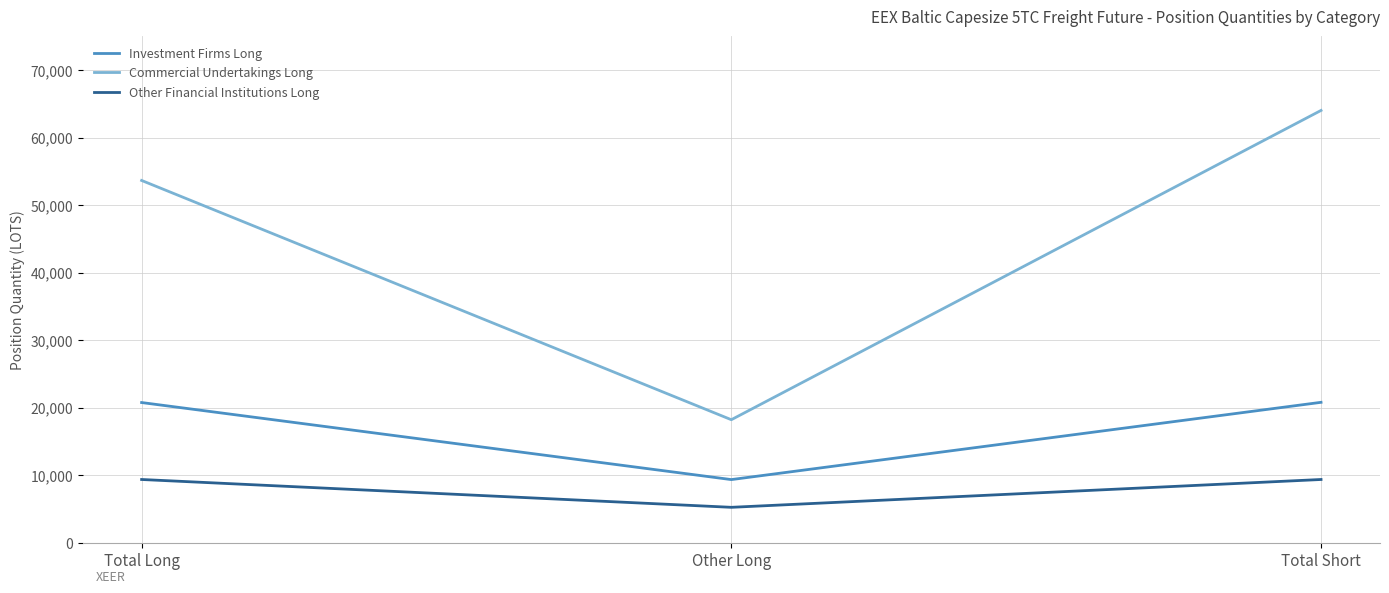

What is the sum of all Commercial Undertakings Long values?

135866.5